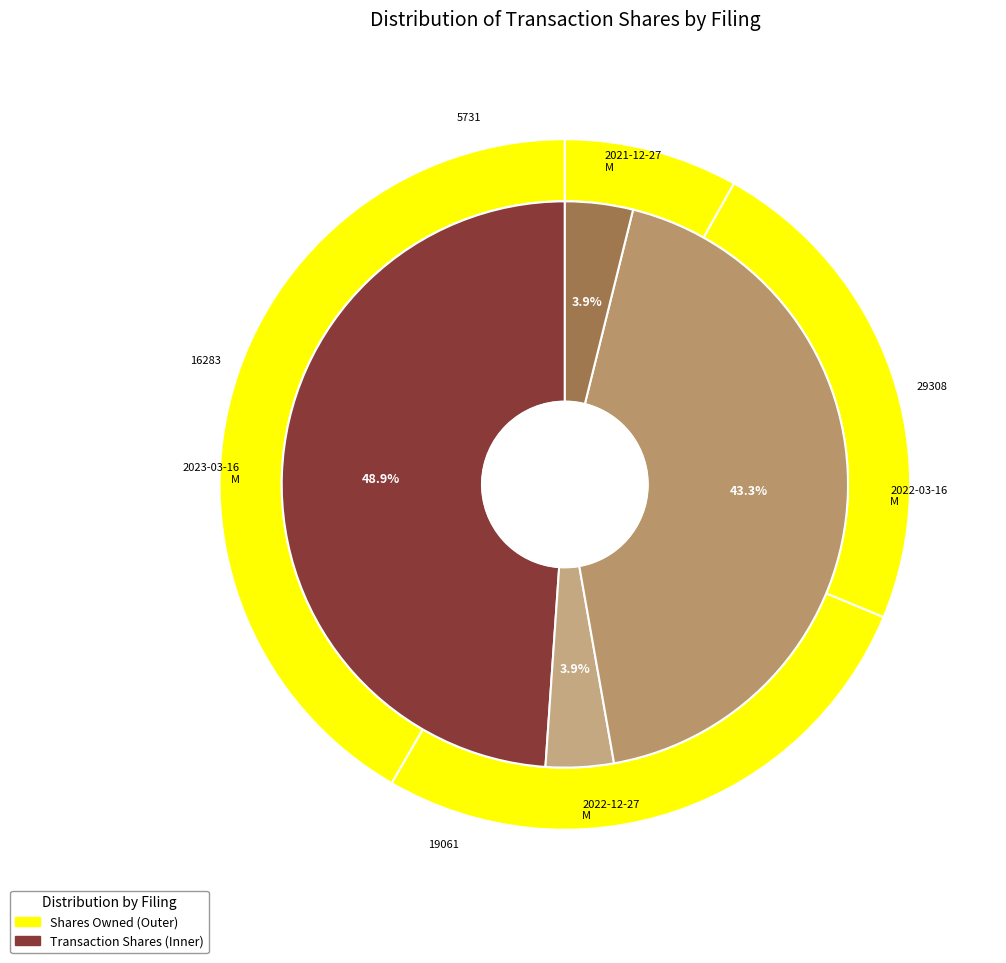

To the nearest percent, what is the difference between the largest and smallest slice percentages?

45%